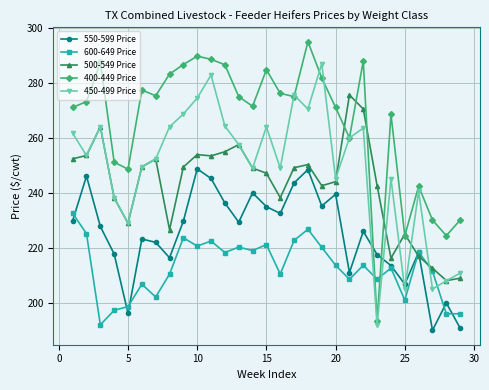

Which series has the largest total across all categories?

400-449 Price